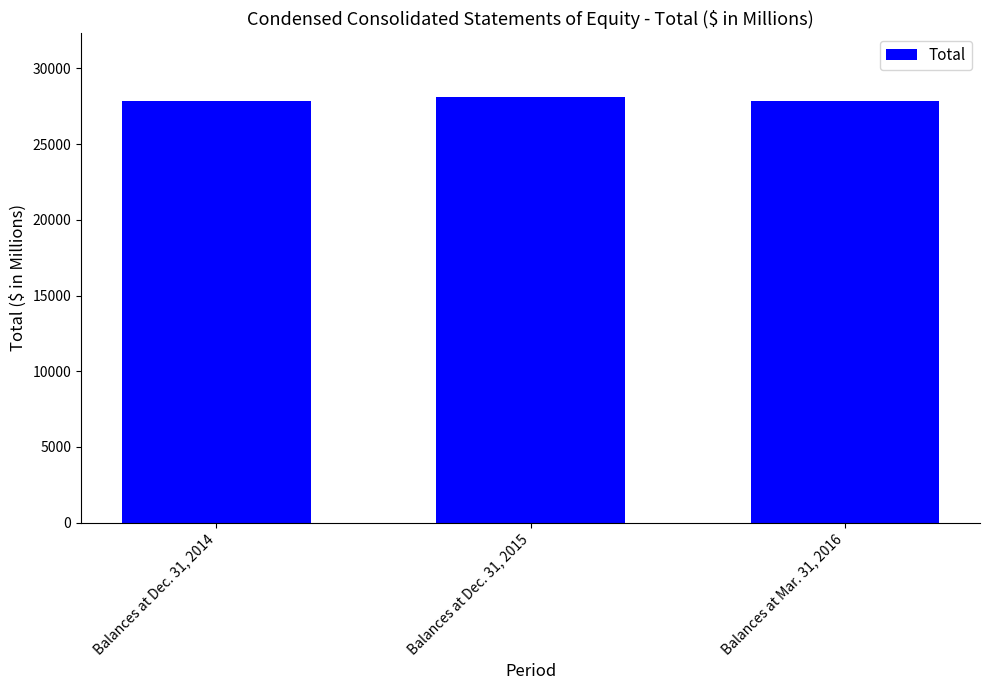

What position from the left is Balances at Mar. 31, 2016?

3